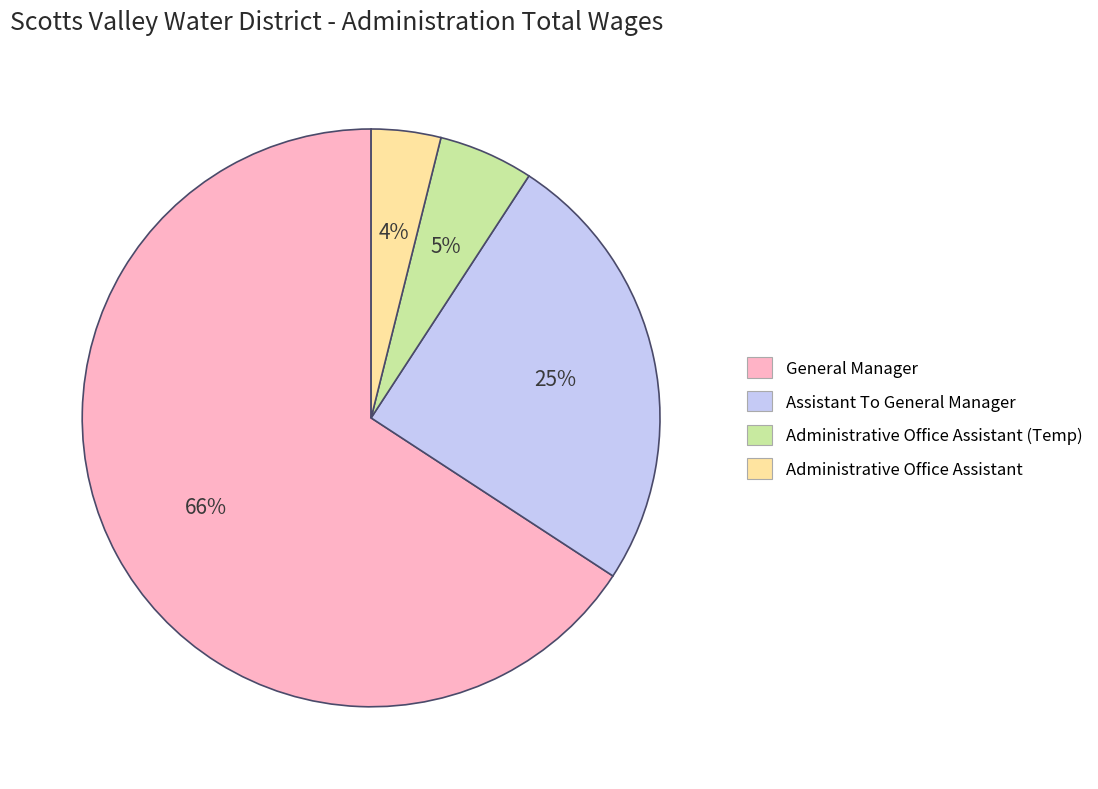

Is there a majority slice in this chart?

Yes